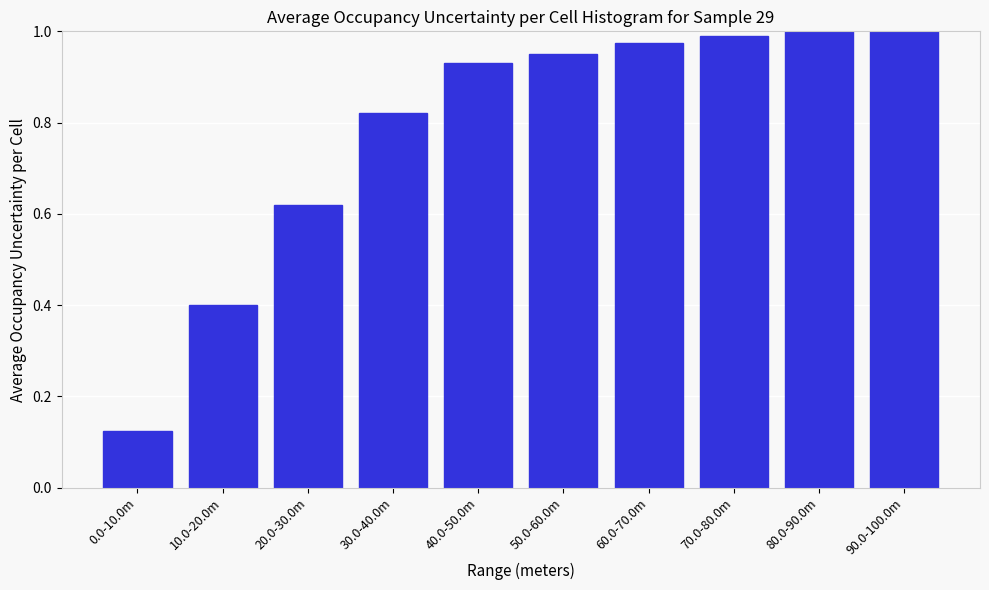

What is the label of the 3rd bar from the left?

20.0-30.0m